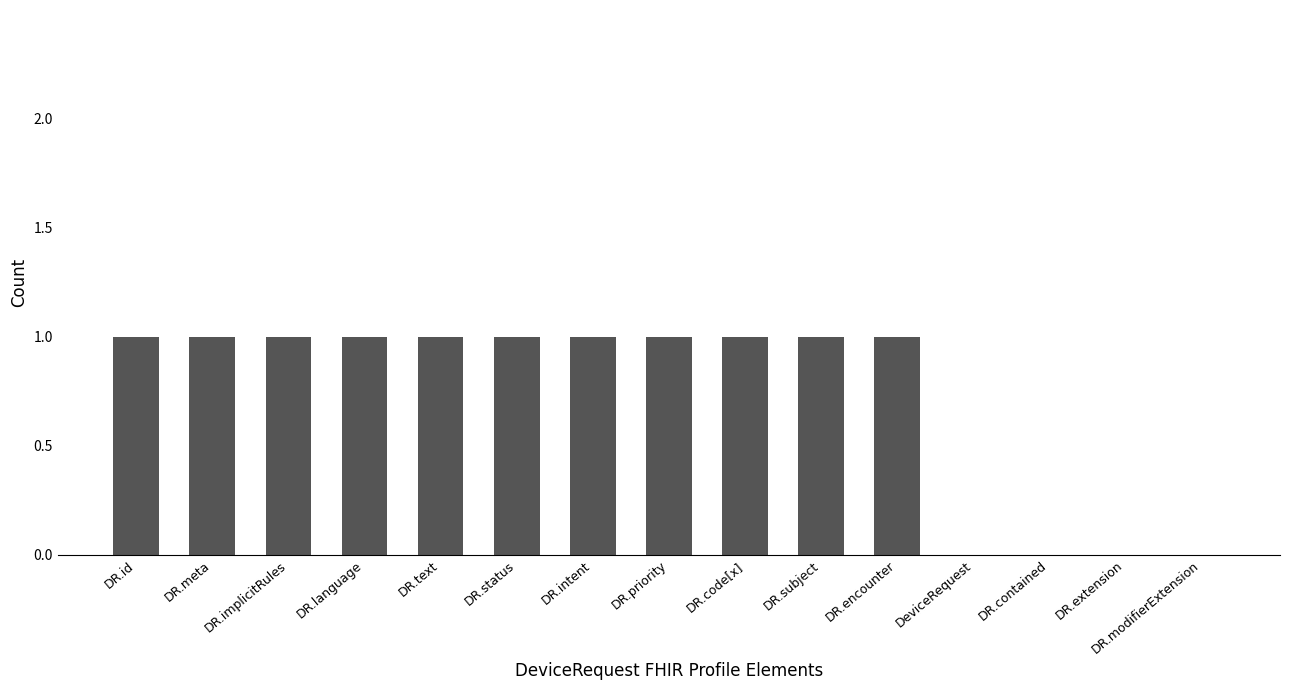

What is the sum of all values?

11